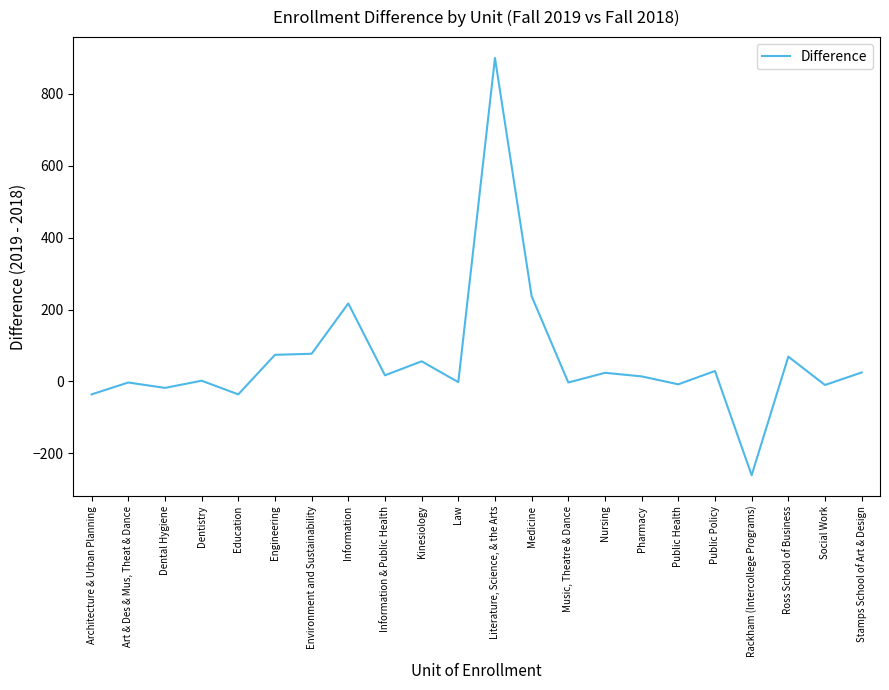

The value at Medicine is 128. True or false?

False